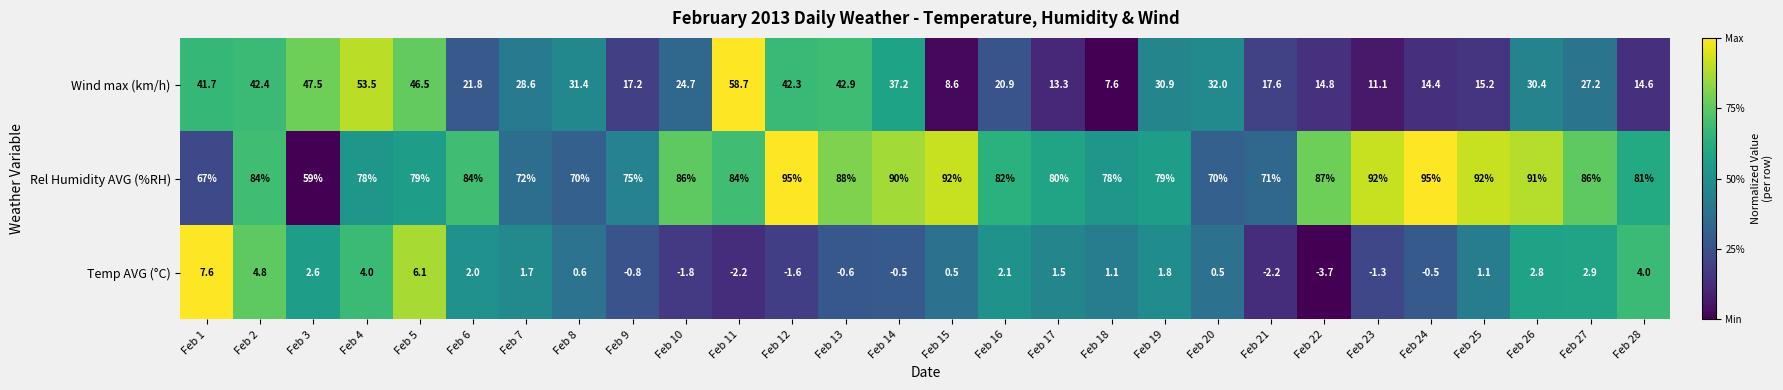

Which series changed the most between Feb 3 and Feb 12?

Rel Humidity AVG (%RH)